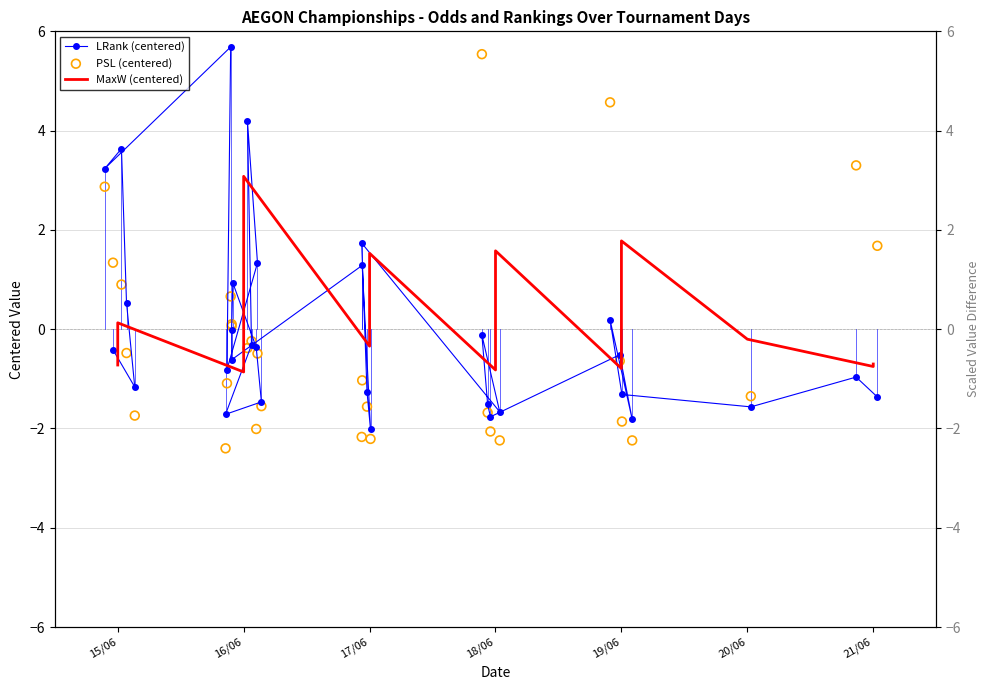

What are all the series names shown in the legend?

LRank (centered), MaxW (centered), PSL (centered)